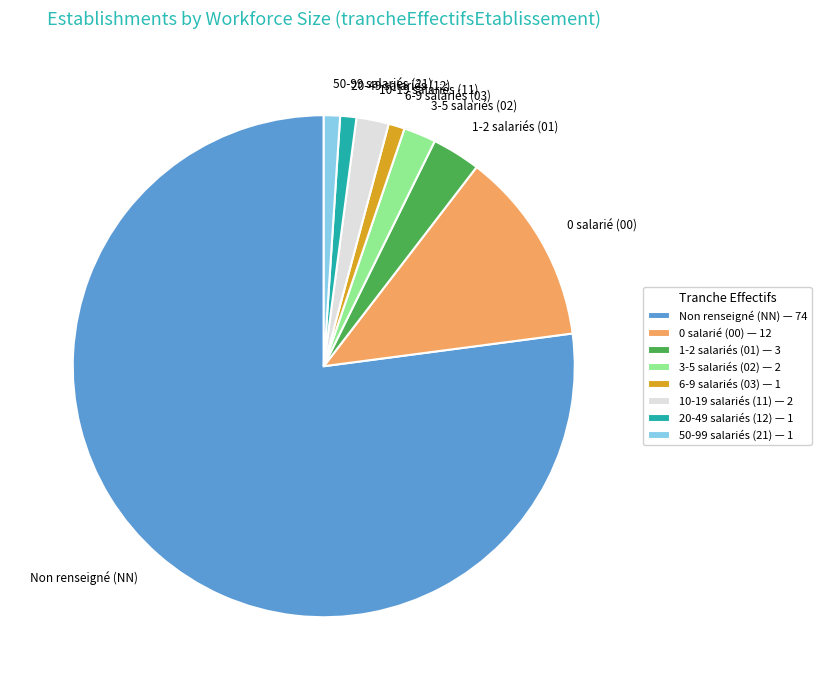

True or false: Non renseigné (NN) accounts for 90% of the total.

False